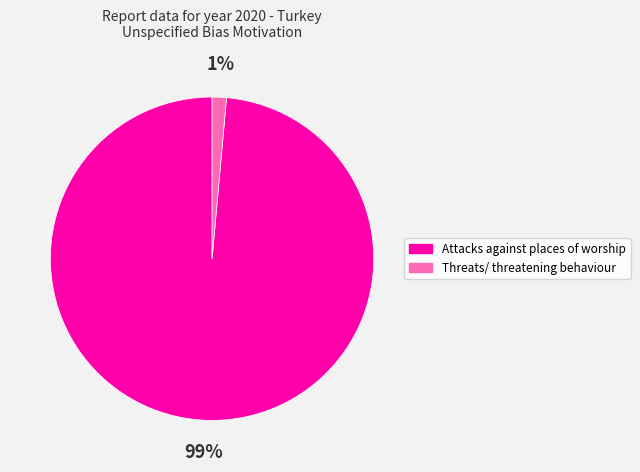

To the nearest percent, what is the average slice percentage?

50%